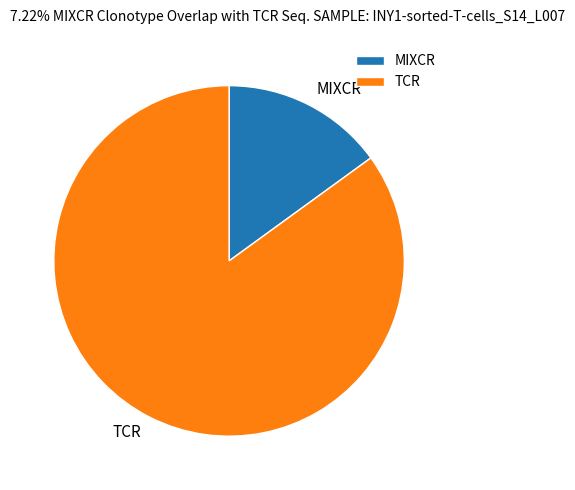

What is the ratio of the value at TCR to the value at MIXCR?

5.7